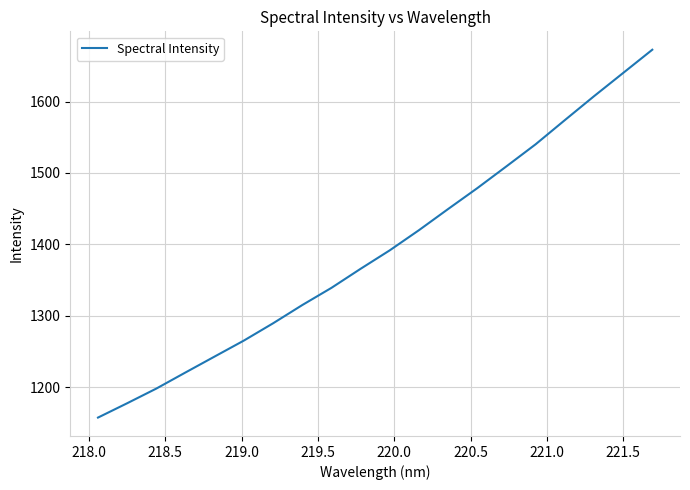

What is the greatest value displayed?

1672.5